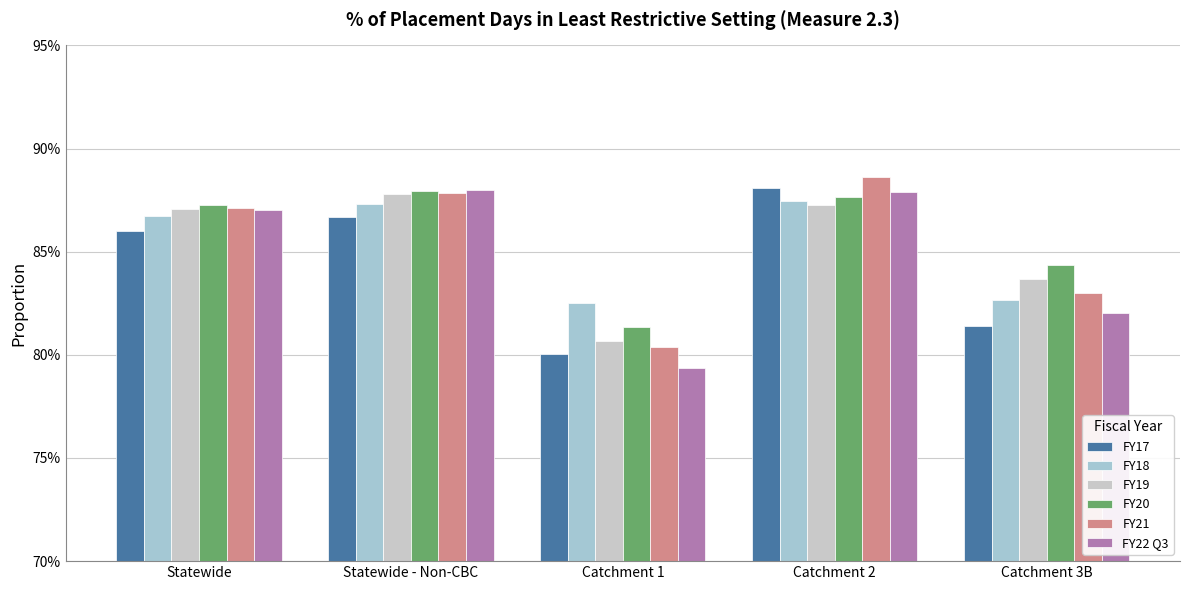

The value of FY17 at Statewide - Non-CBC is 0.2. True or false?

False